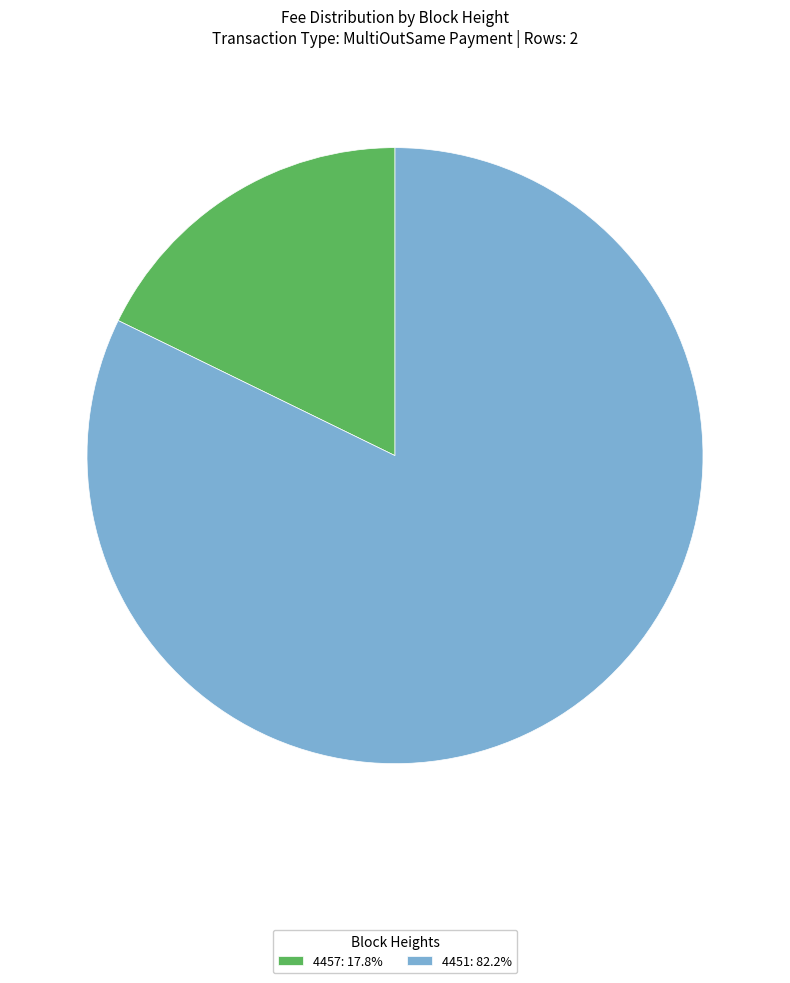

Which category has the biggest portion of the pie?

4451